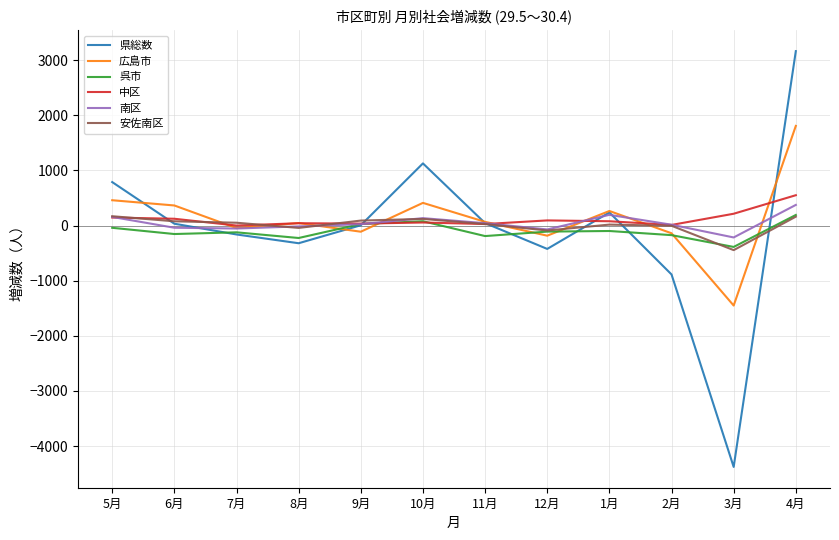

How many values in the 広島市 series are below 67?

6